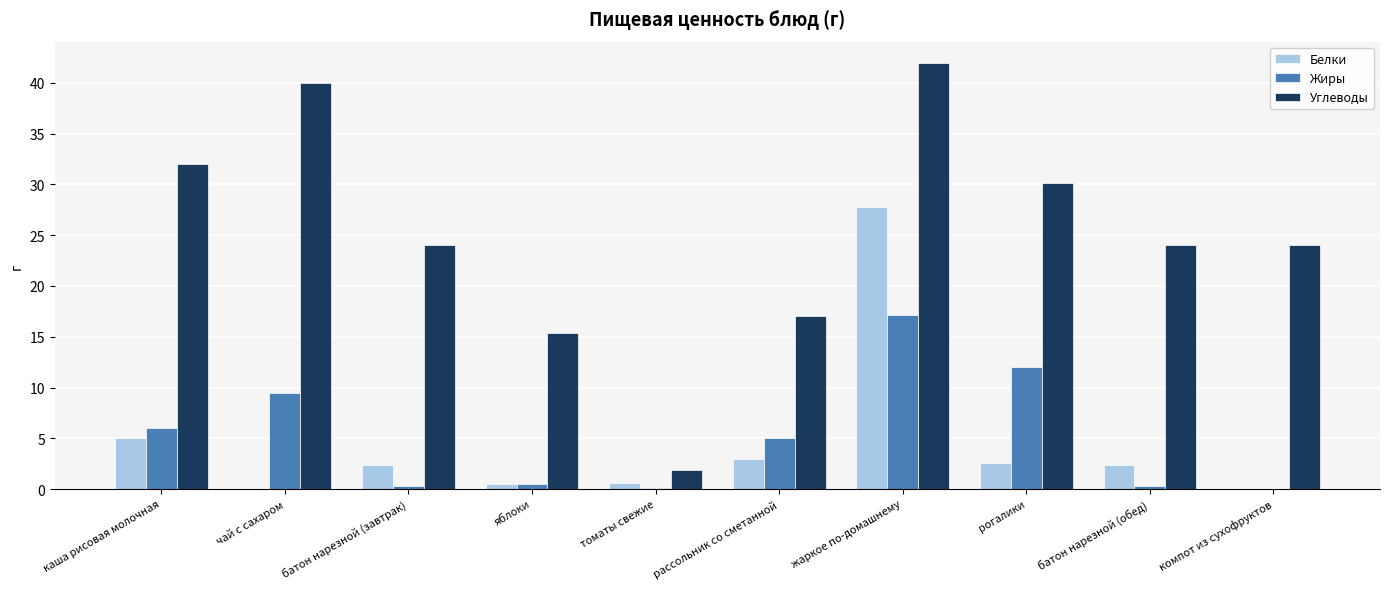

Is the value of Углеводы at жаркое по-домашнему greater than the value of Белки at чай с сахаром?

Yes